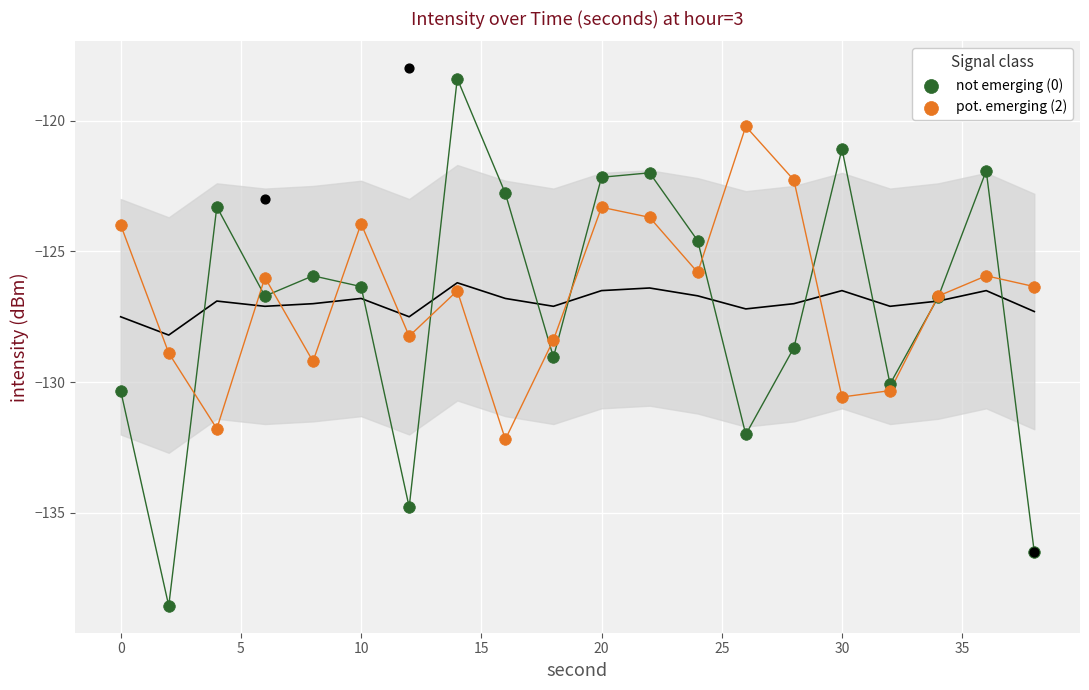

Which series has the largest total across all categories?

pot. emerging (2)